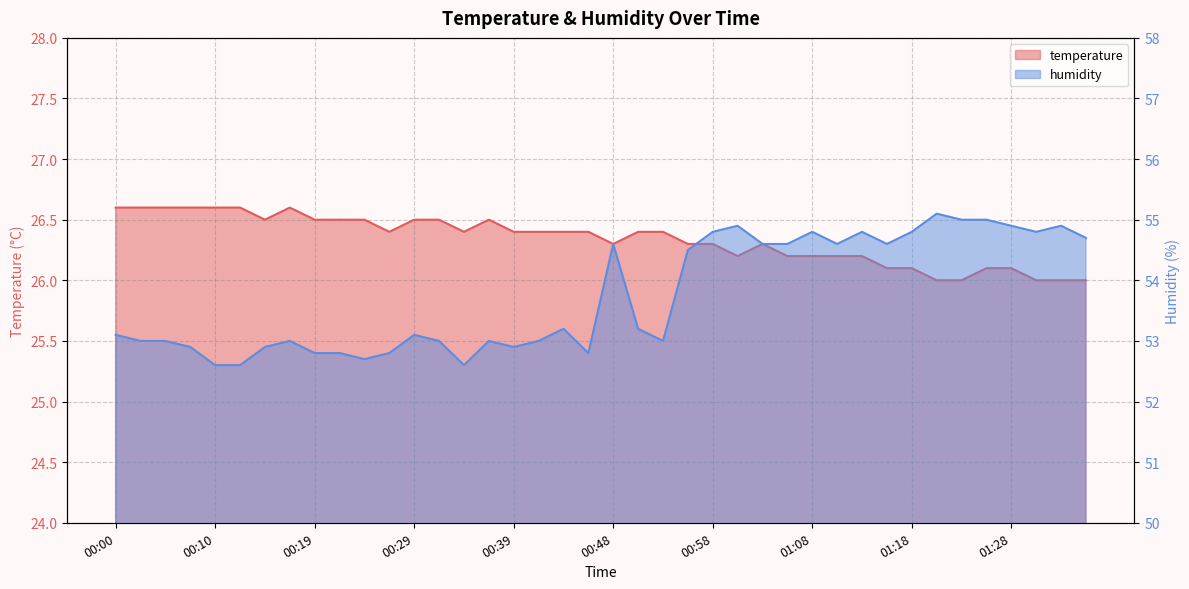

What is the sum of all temperature values?

1053.5